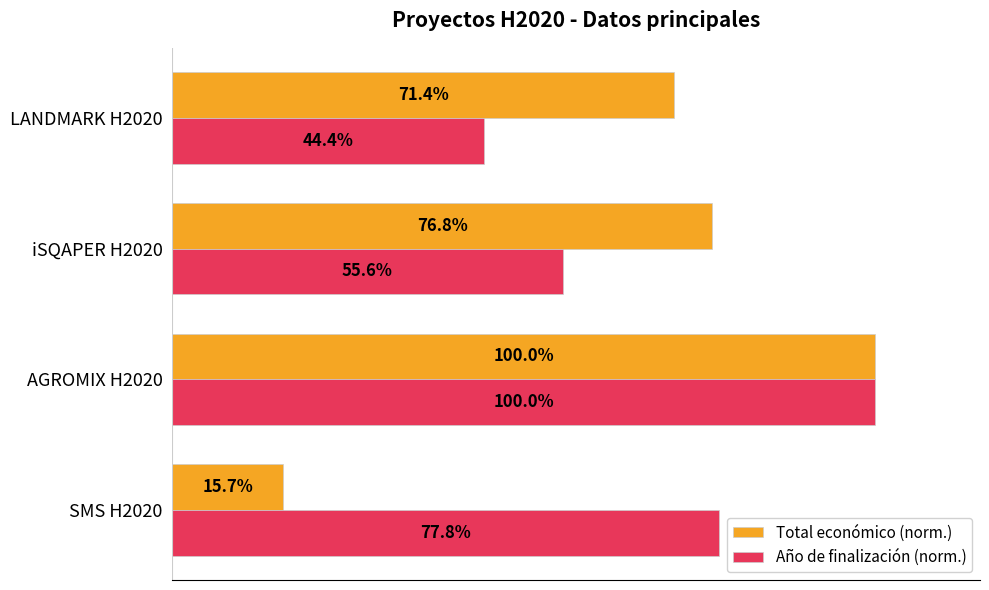

Where is Año de finalización (norm.) nearest to the value 72?

SMS H2020